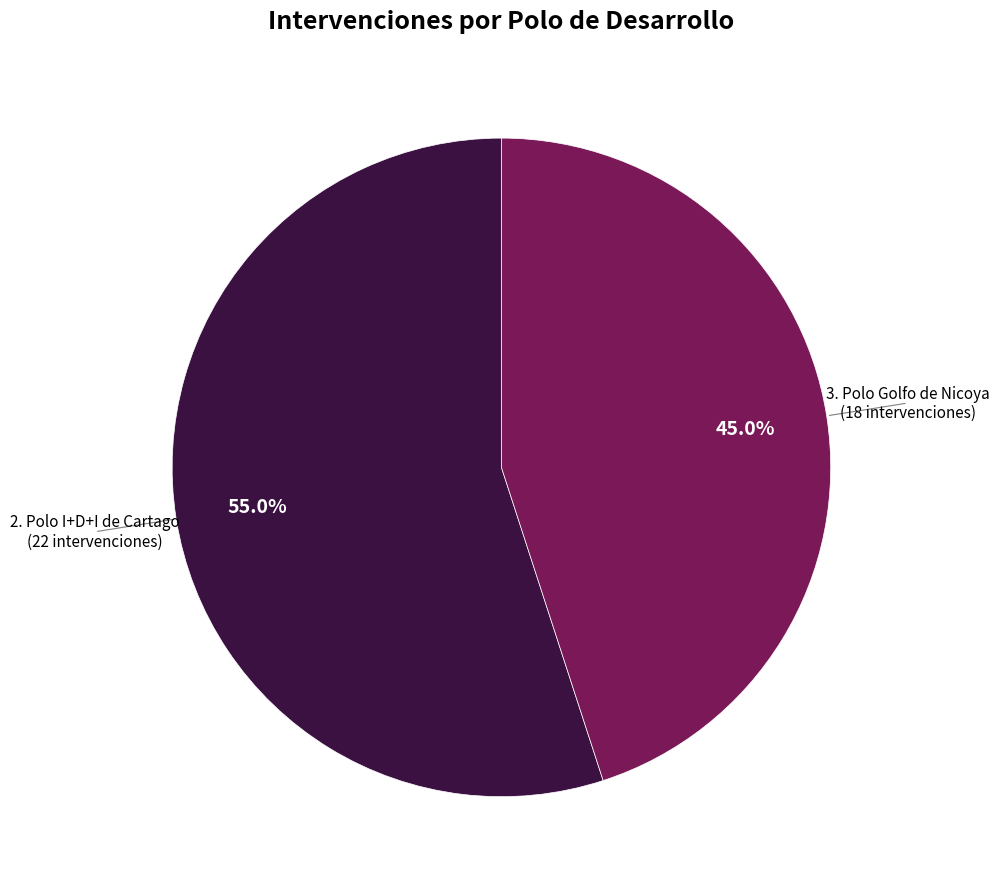

Does any single category account for the majority?

Yes